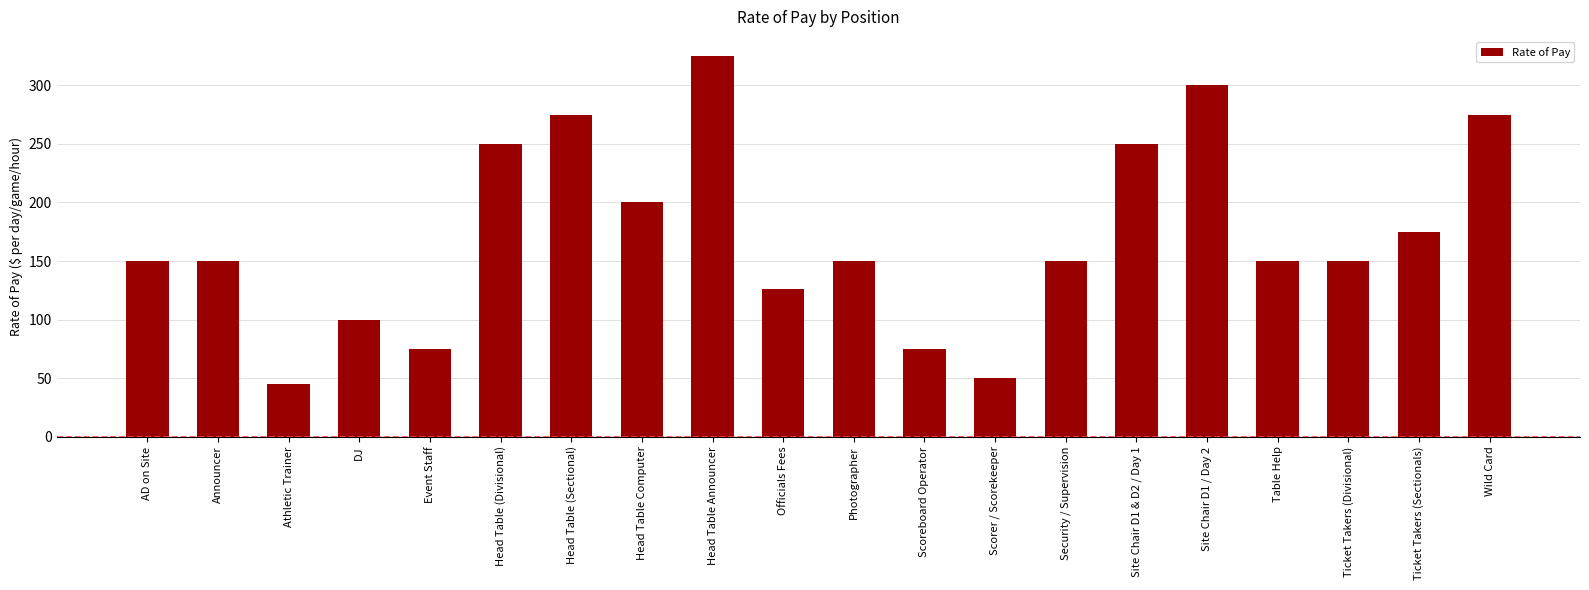

What position from the left is Wild Card?

20